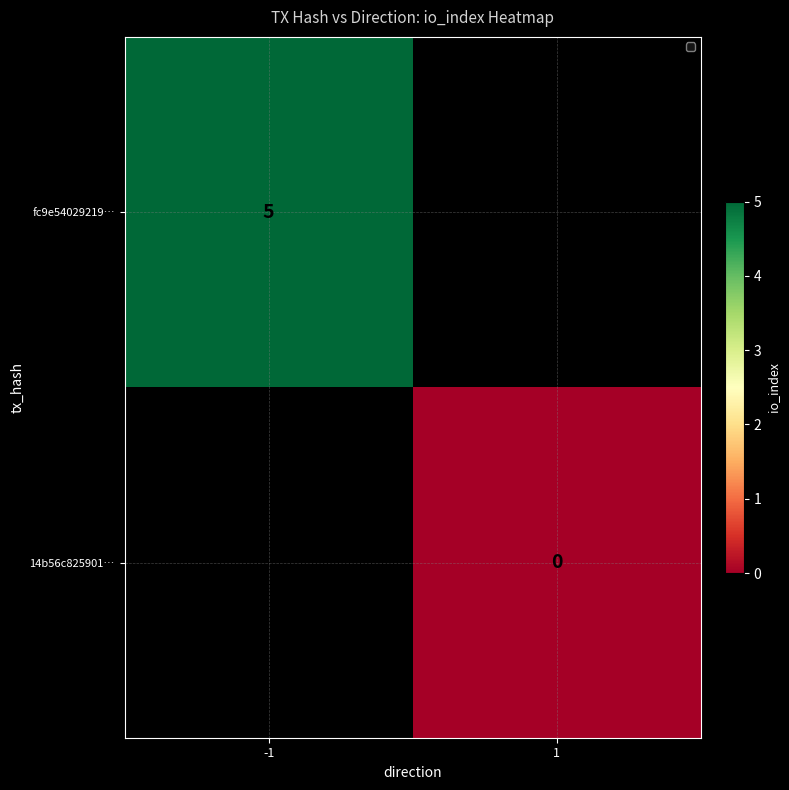

Is it true that fc9e54029219… equals 3 at -1?

False